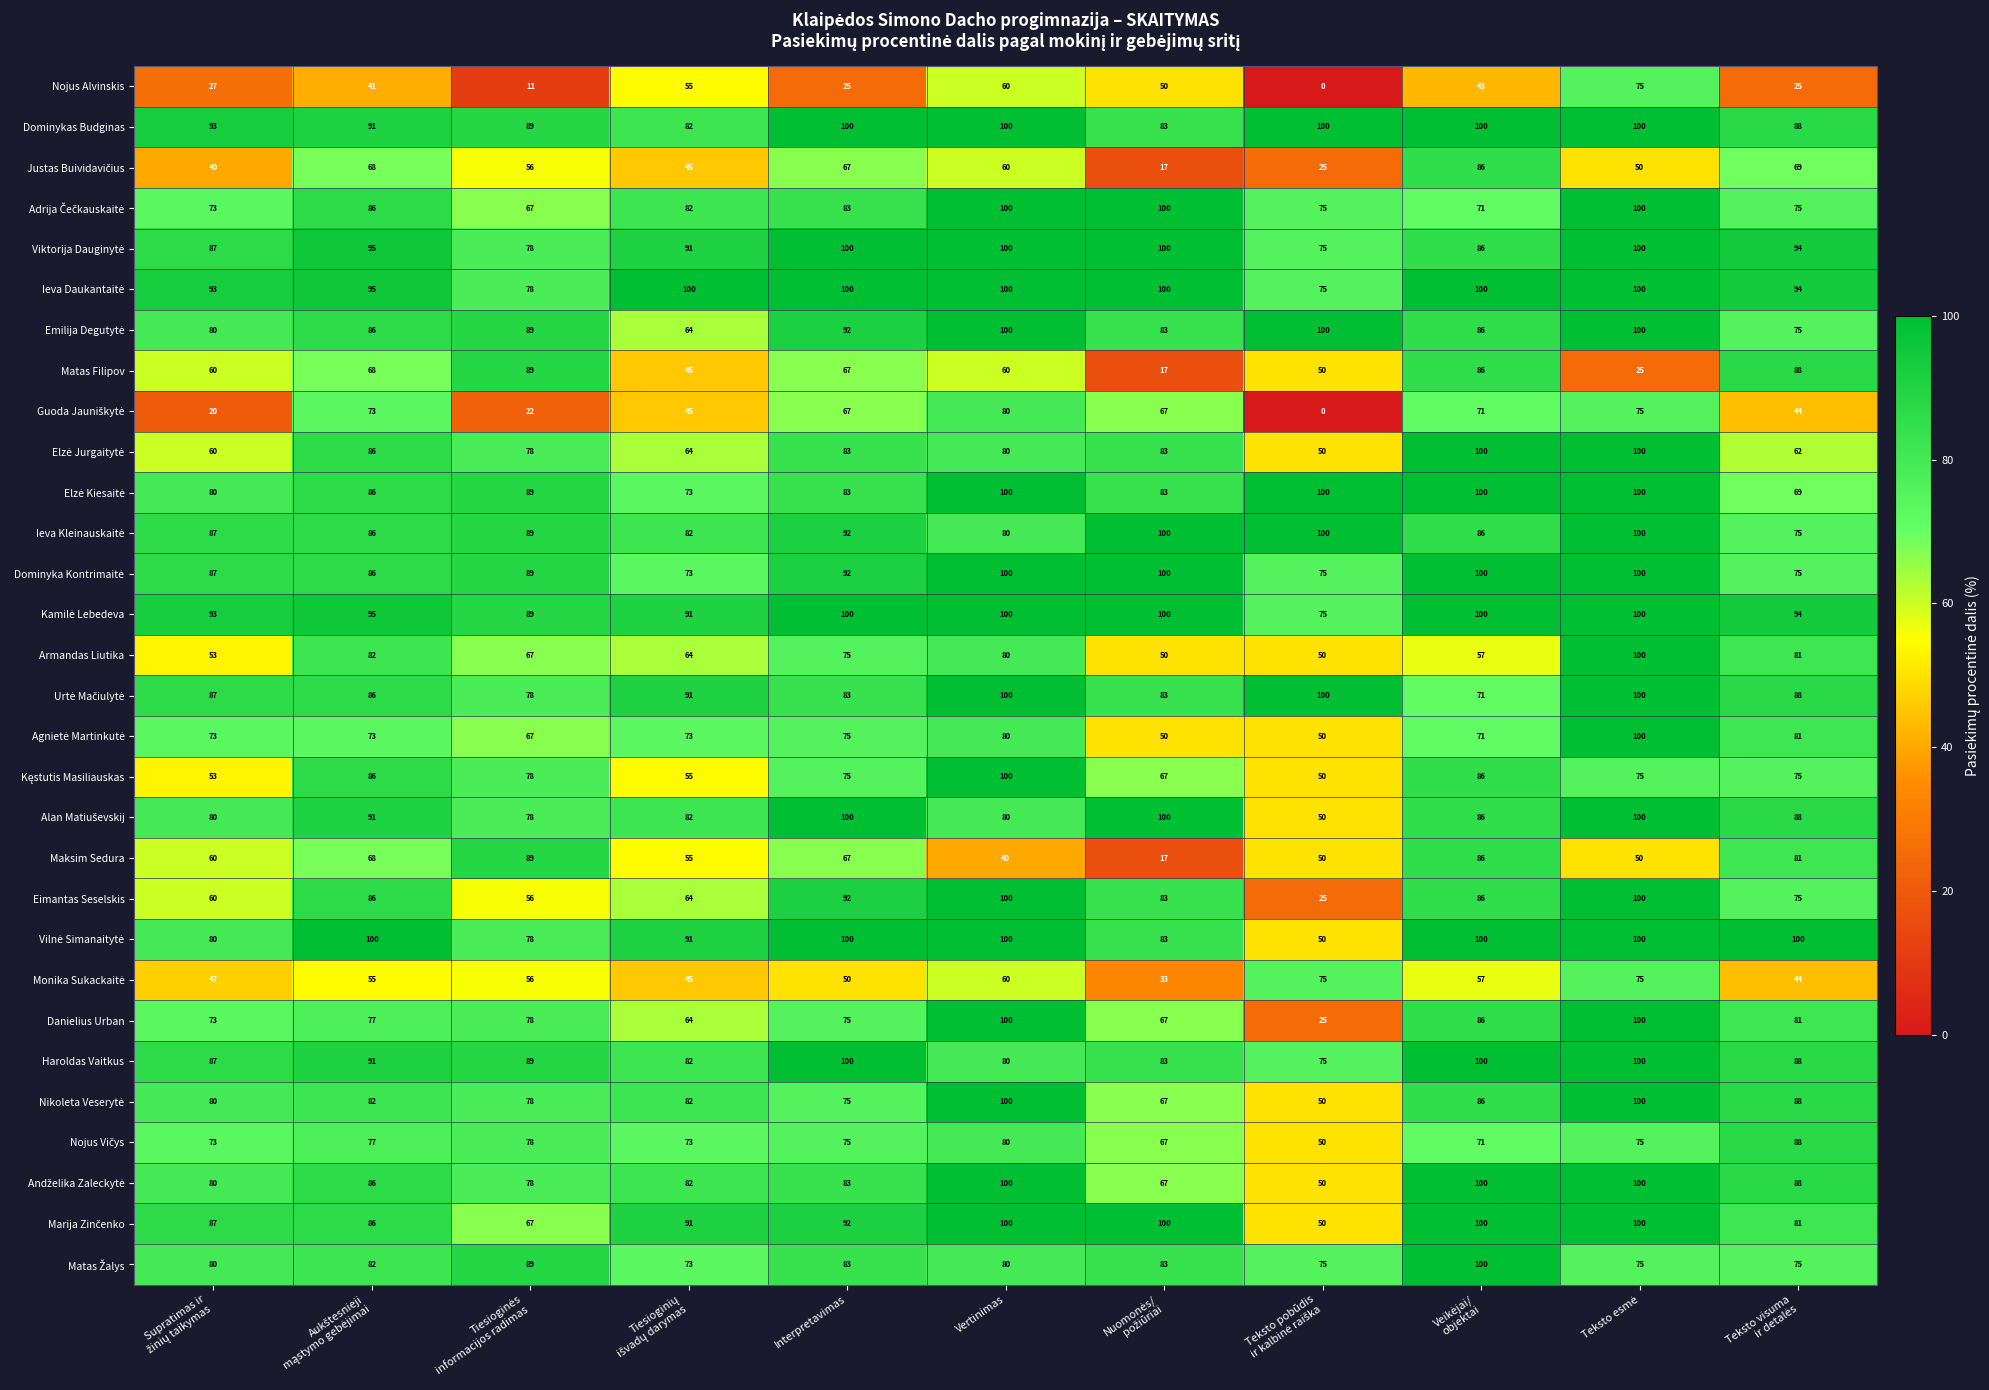

The value of Nojus Alvinskis at Vertinimas is 60. True or false?

True